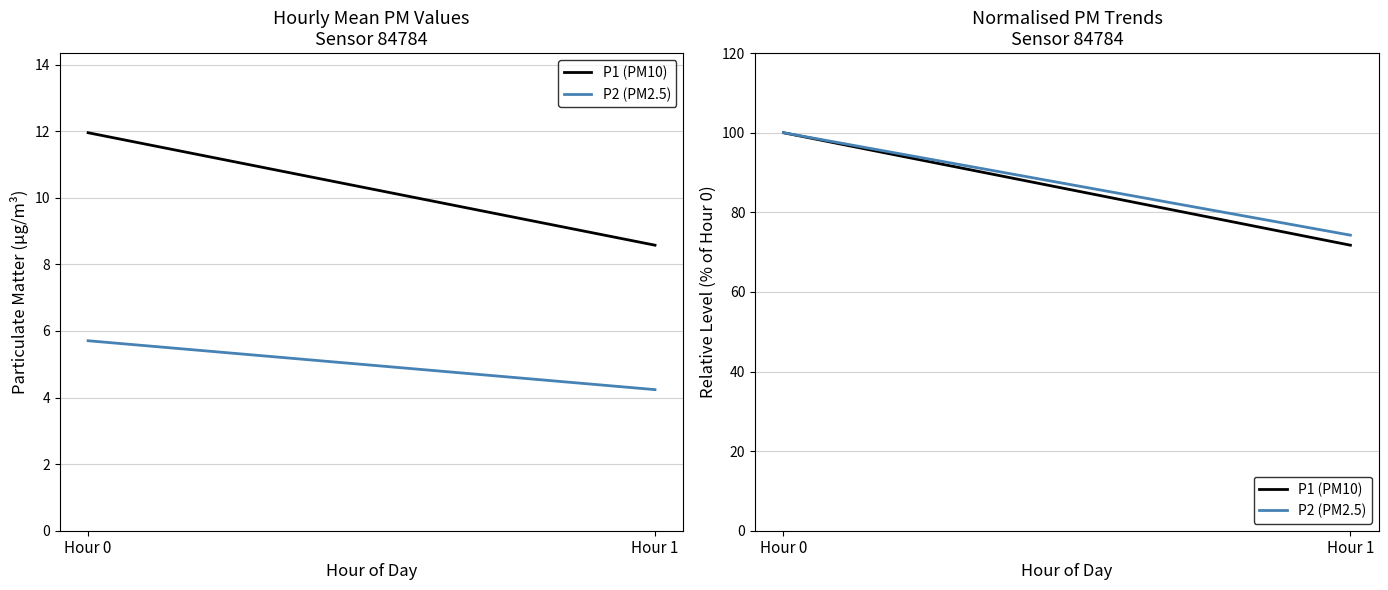

What is the sum of the P2 (PM2.5) values at Hour 1 and Hour 0?

174.3